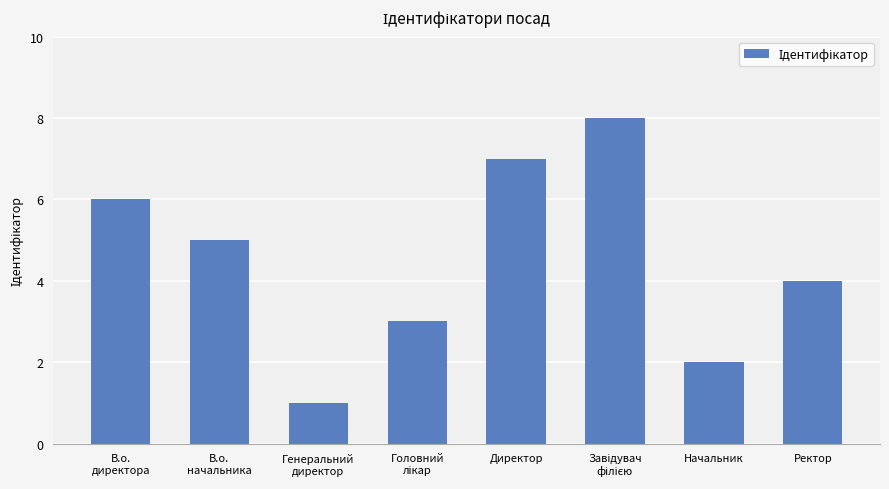

What is the value of the 3rd bar from the left?

1